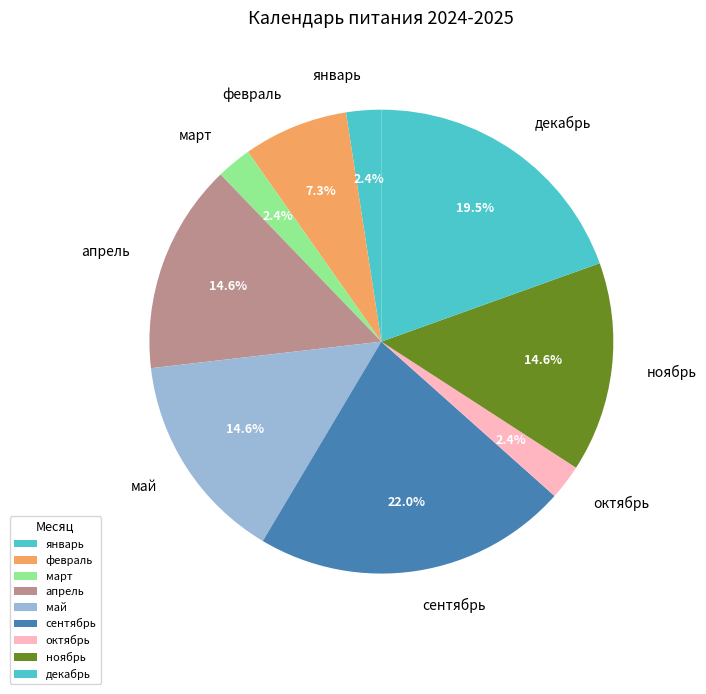

Between сентябрь and март, which is larger?

сентябрь